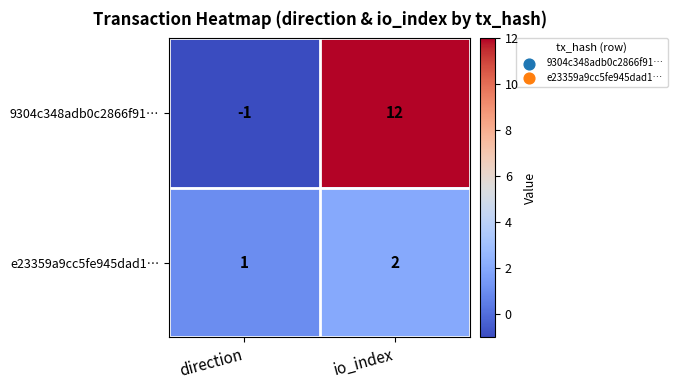

The value of 9304c348adb0c2866f91… at direction is 0. True or false?

False